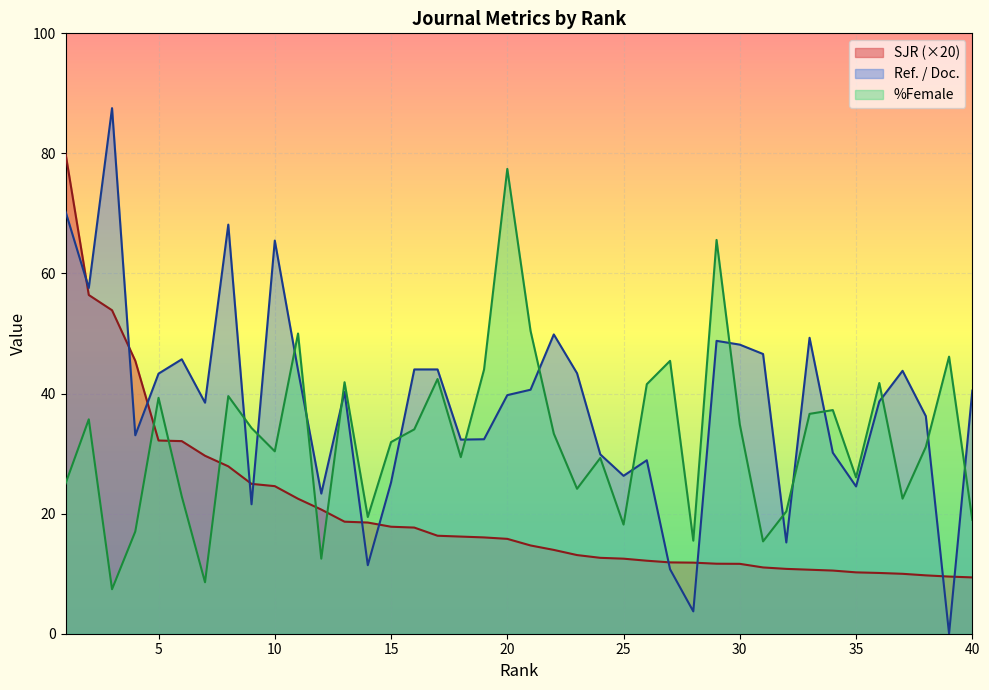

Reading right to left, what are all the values shown in this chart?

SJR: 9.4	9.5	9.7	10.0	10.1	10.2	10.5	10.7	10.8	11.0	11.6	11.7	11.8	11.9	12.2	12.5	12.6	13.1	14.0	14.7	15.8	16.0	16.2	16.3	17.7	17.8	18.5	18.7	20.7	22.5	24.6	25.0	27.9	29.6	32.1	32.2	45.5	53.9	56.4	80.0
Ref. / Doc.: 40.5	0.0	36.2	43.8	38.7	24.5	30.1	49.3	15.2	46.6	48.1	48.8	3.7	10.7	28.9	26.3	29.9	43.4	49.9	40.6	39.7	32.4	32.3	44.0	44.0	25.2	11.4	40.3	23.3	43.9	65.5	21.6	68.1	38.5	45.7	43.3	33.0	87.5	57.6	70.3
%Female: 19.0	46.1	31.1	22.5	41.8	26.0	37.2	36.6	20.4	15.4	34.9	65.6	15.5	45.5	41.6	18.2	29.3	24.1	33.3	50.4	77.4	44.0	29.4	42.4	34.0	31.9	19.4	41.9	12.5	50.0	30.4	34.3	39.6	8.6	22.9	39.3	17.0	7.4	35.7	25.0